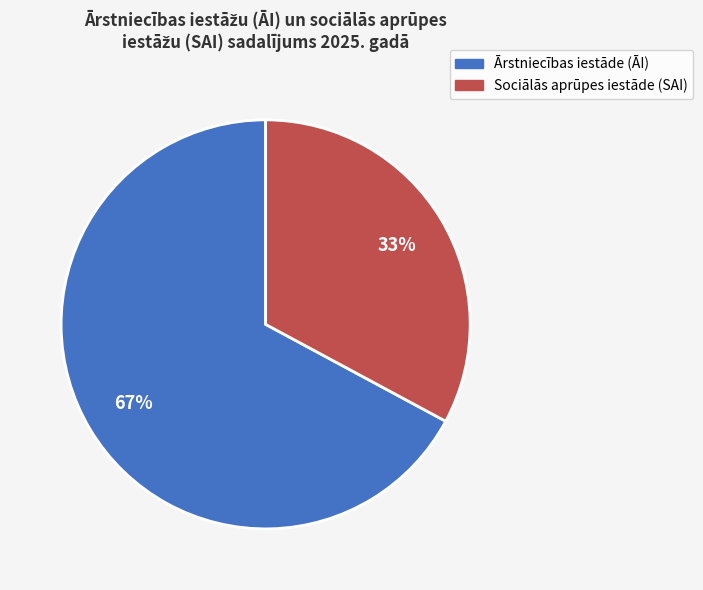

To the nearest percent, what is the difference between the largest and smallest slice percentages?

34%